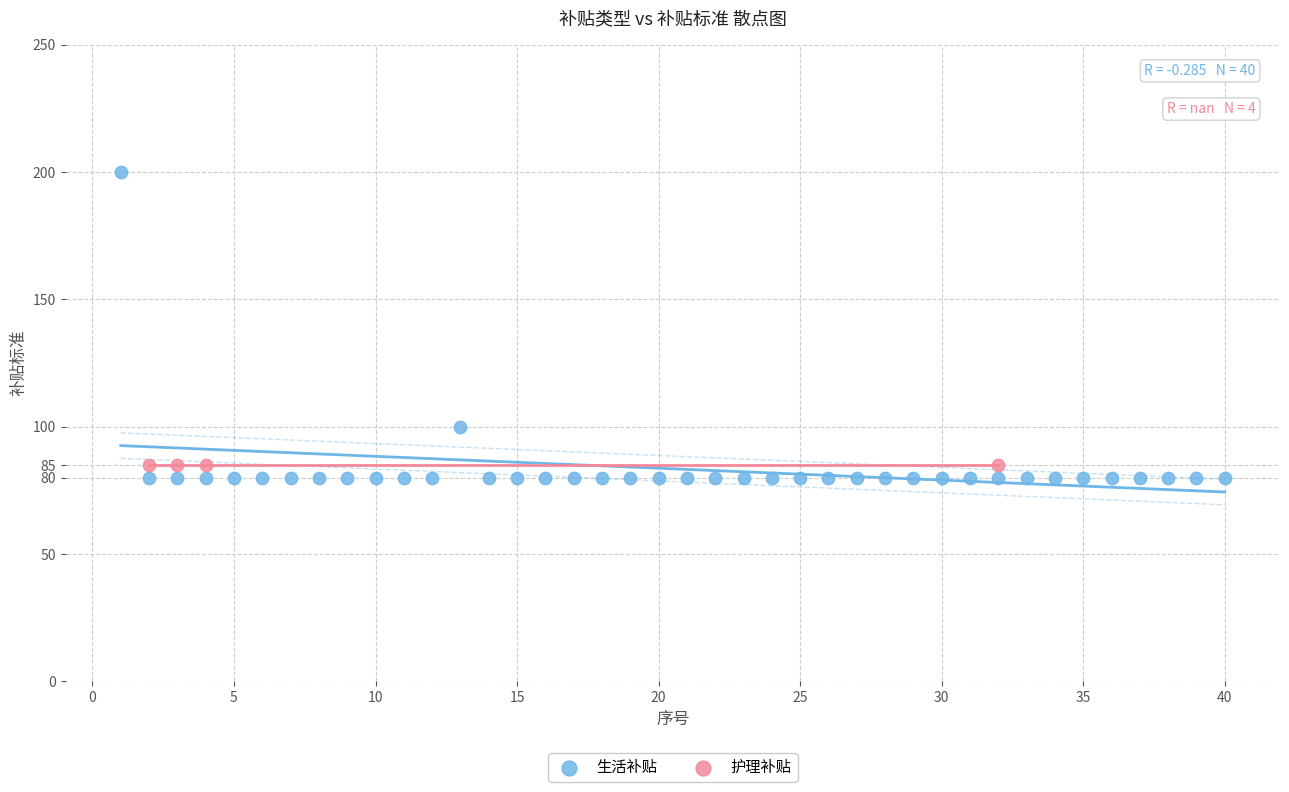

Which series reaches the maximum Y coordinate?

生活补贴